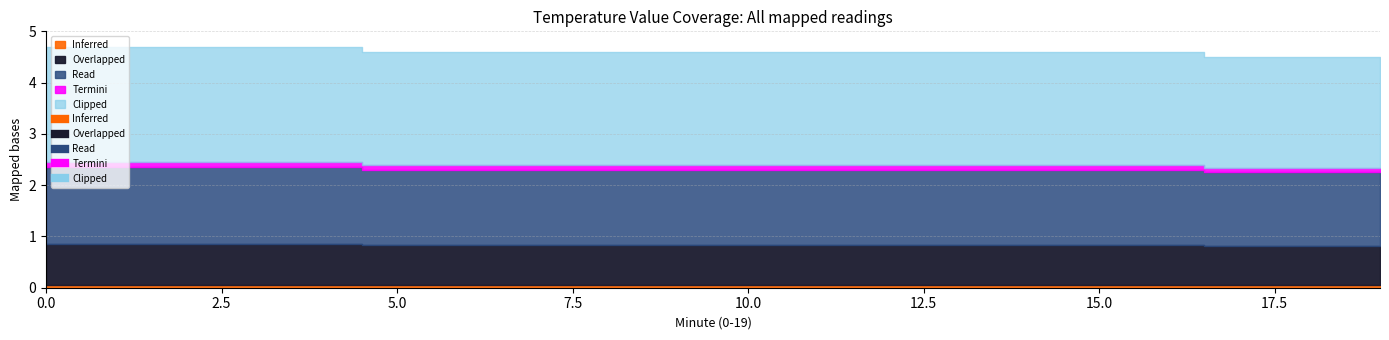

Is it true that Clipped equals 3.5 at 4?

False